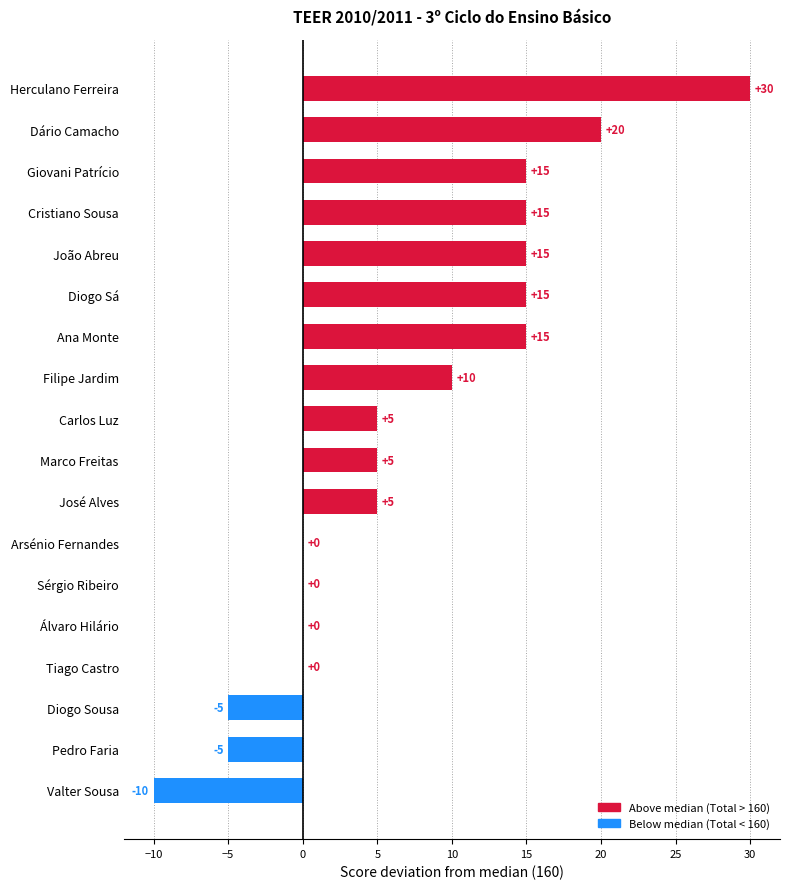

How many distinct data groups are displayed?

1